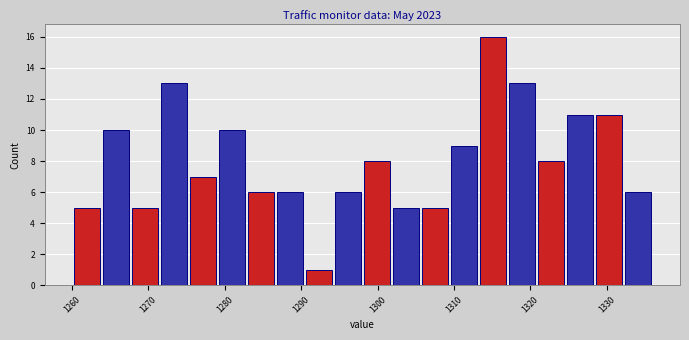

Around what value on the x-axis is the tallest bar? Give the approximate position of its centre, as read against the axis.

1315